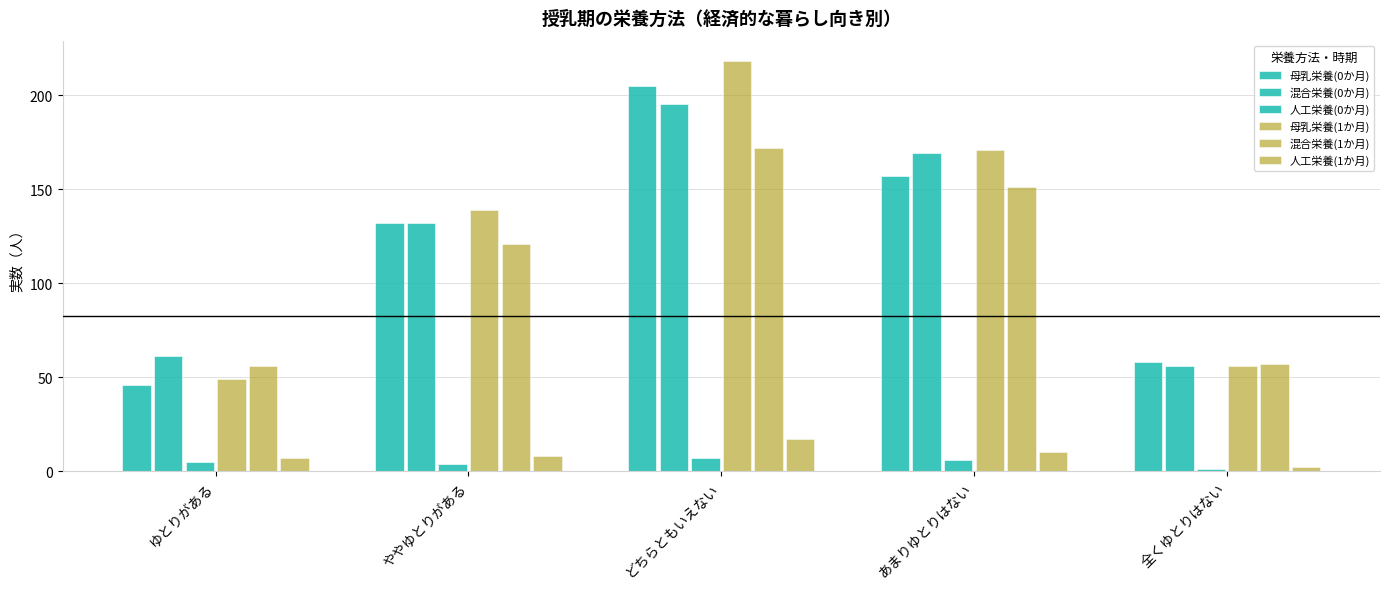

What is the approximate value of 母乳栄養(0か月) at ゆとりがある, to the nearest 10?

50